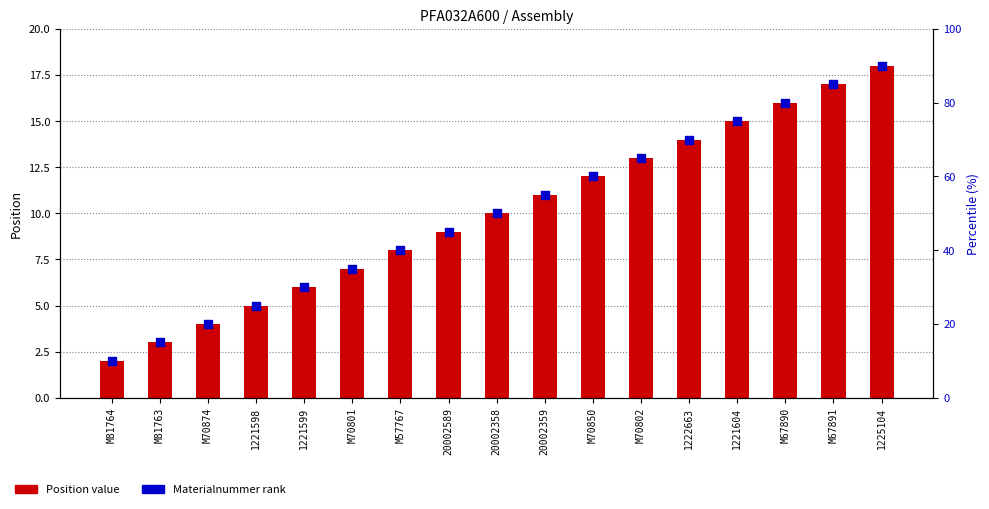

Which series contains the lowest Y value?

Position